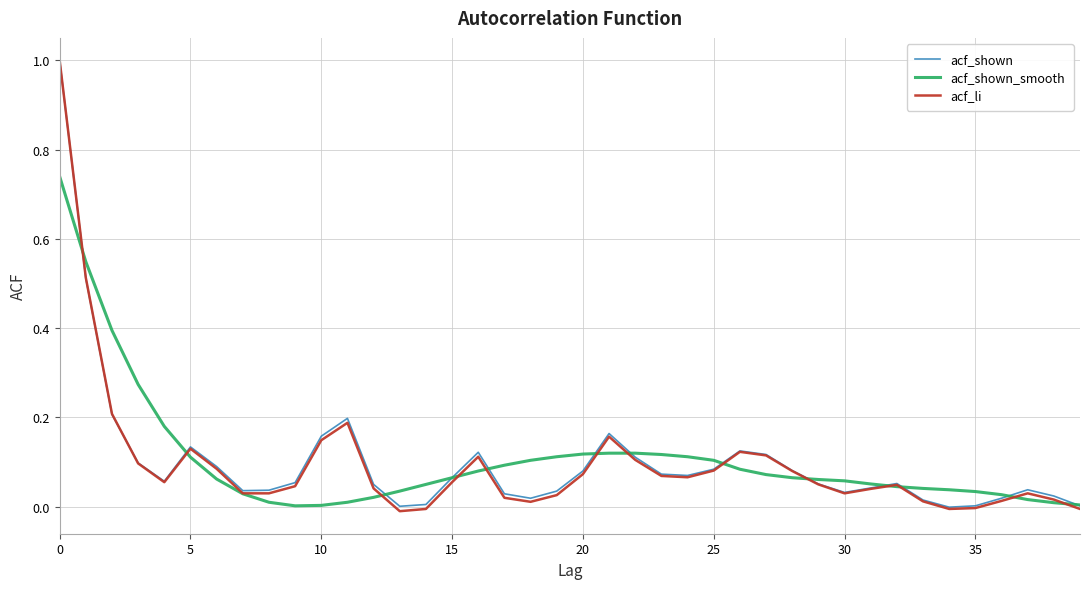

What is the greatest value displayed?

1.0